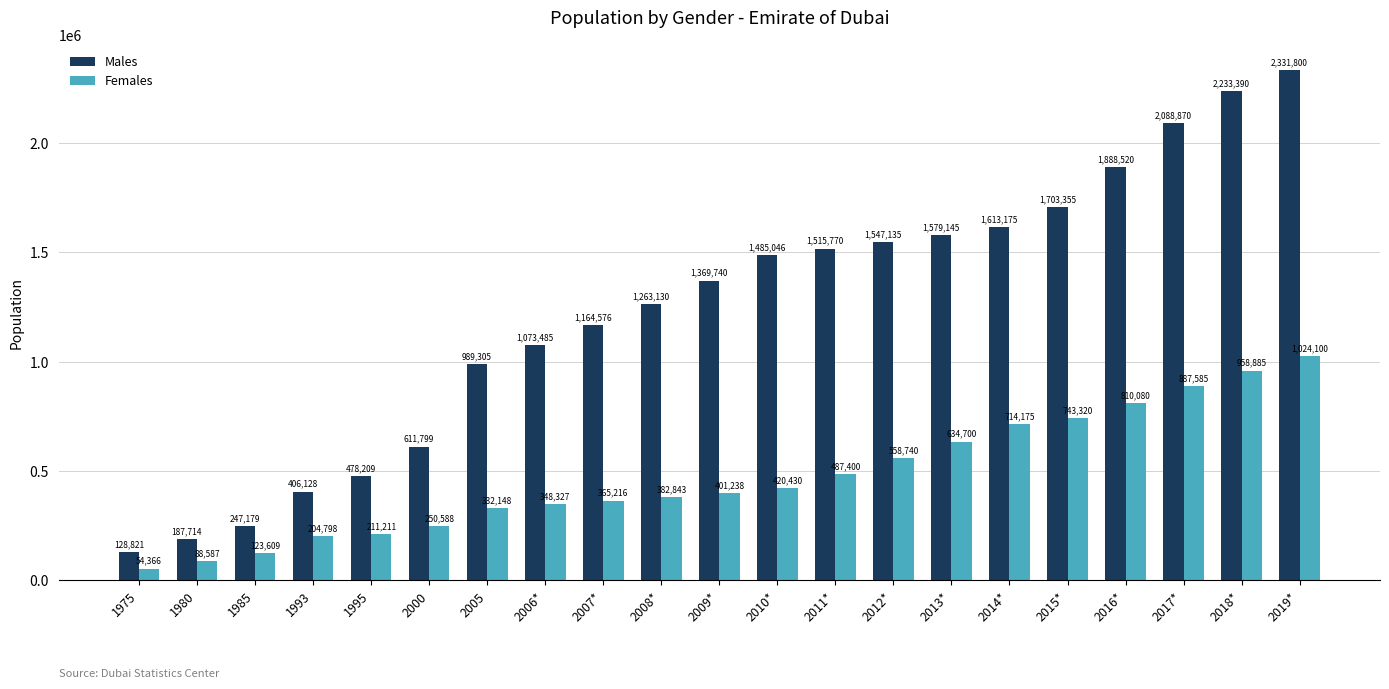

What is the smallest value displayed?

54366